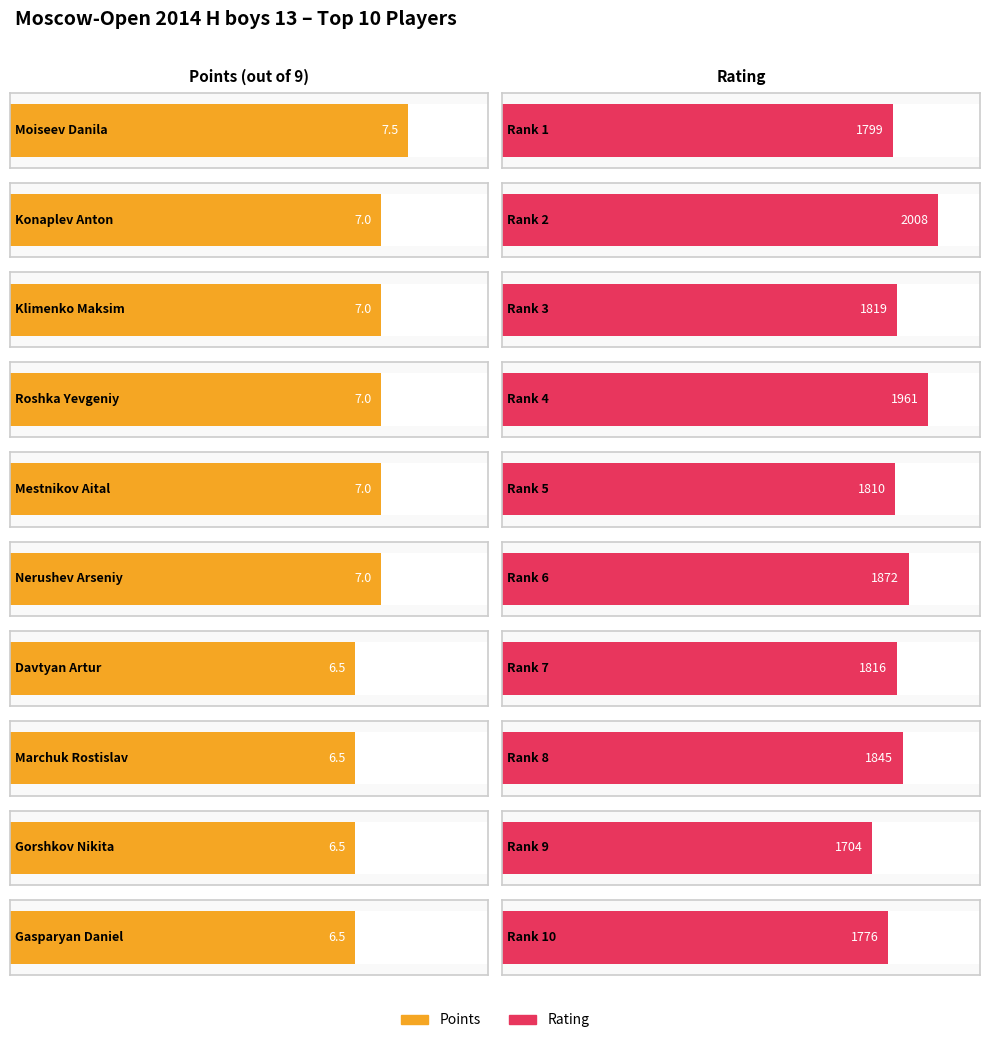

Does the chart contain any negative values?

No